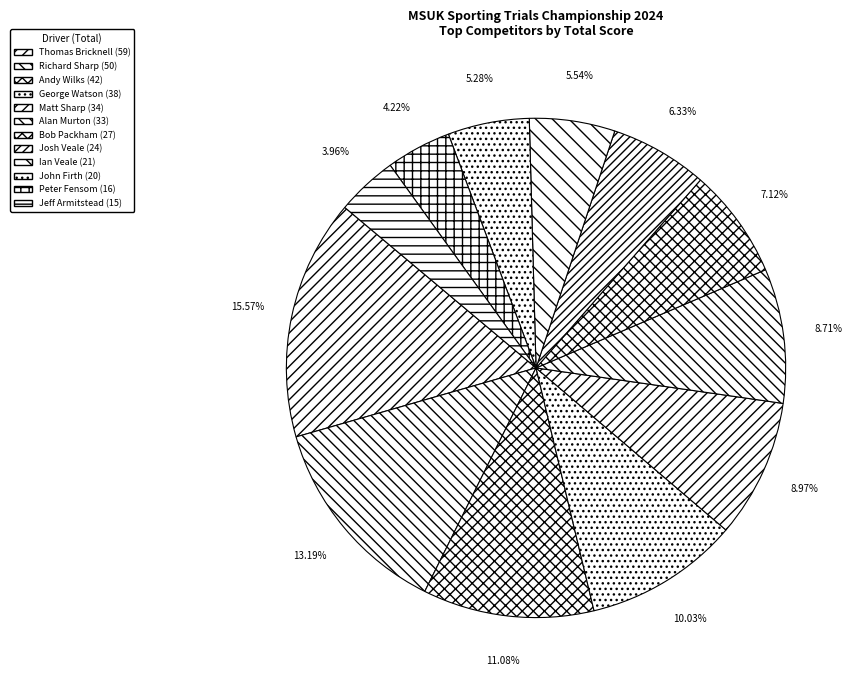

Combined, what portion of the pie is Ian Veale and Bob Packham?

12.7%